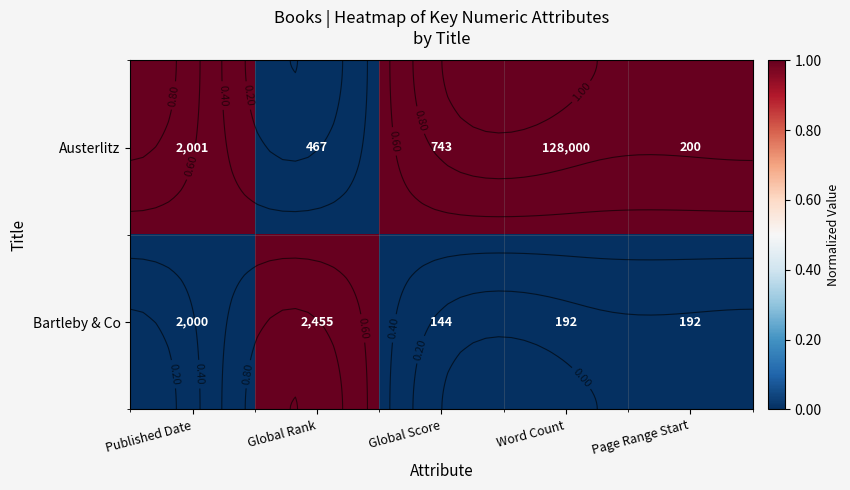

Rank the series by their average value, from lowest to highest.

Bartleby & Co, Austerlitz